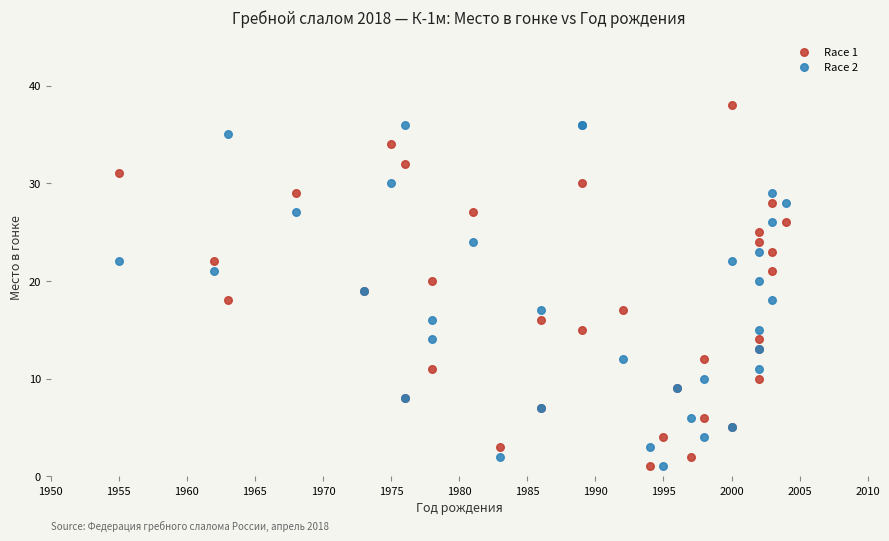

Which series has the largest Y range (max minus min)?

Race 1